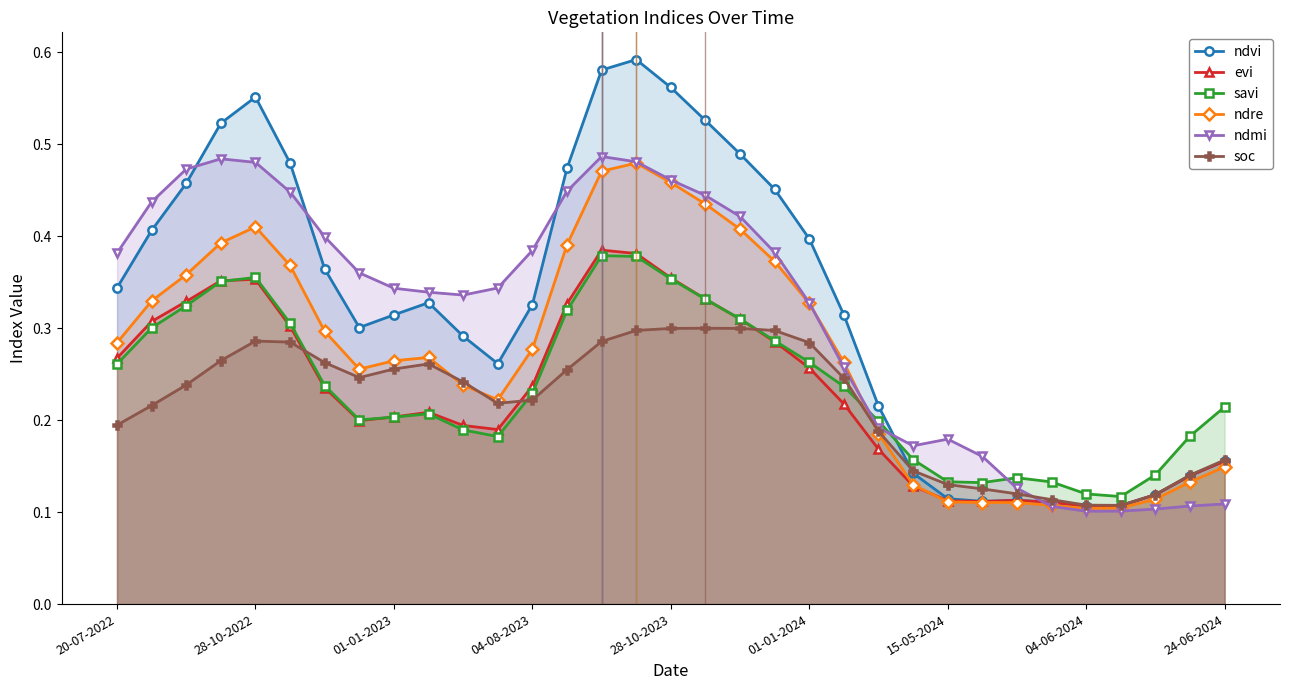

Which series has the widest spread of values?

ndvi